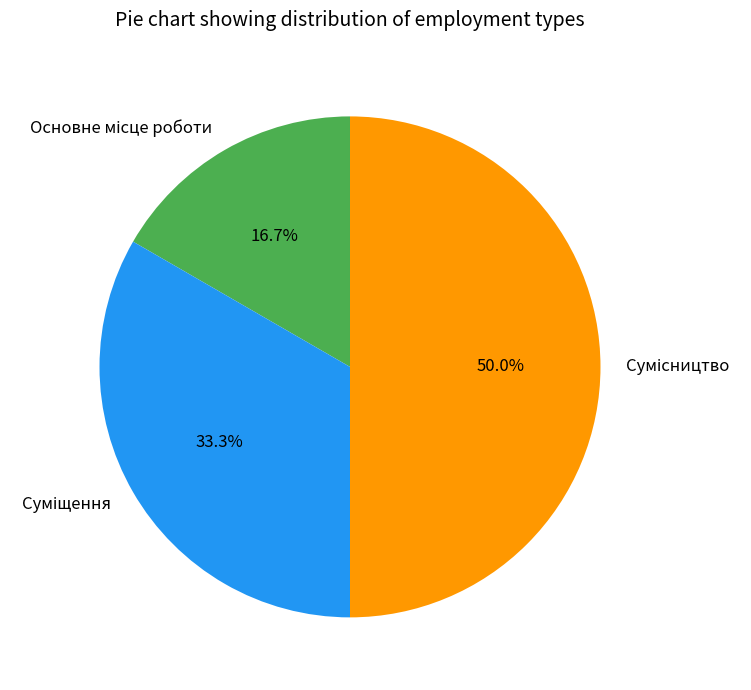

Is Сумісництво the majority of the pie?

No